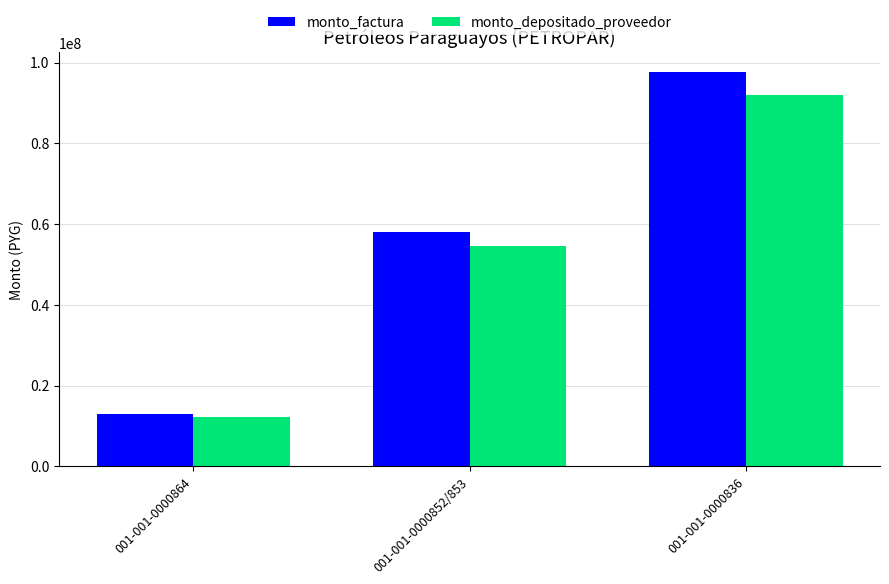

At how many categories does at least one series exceed 70989747?

1